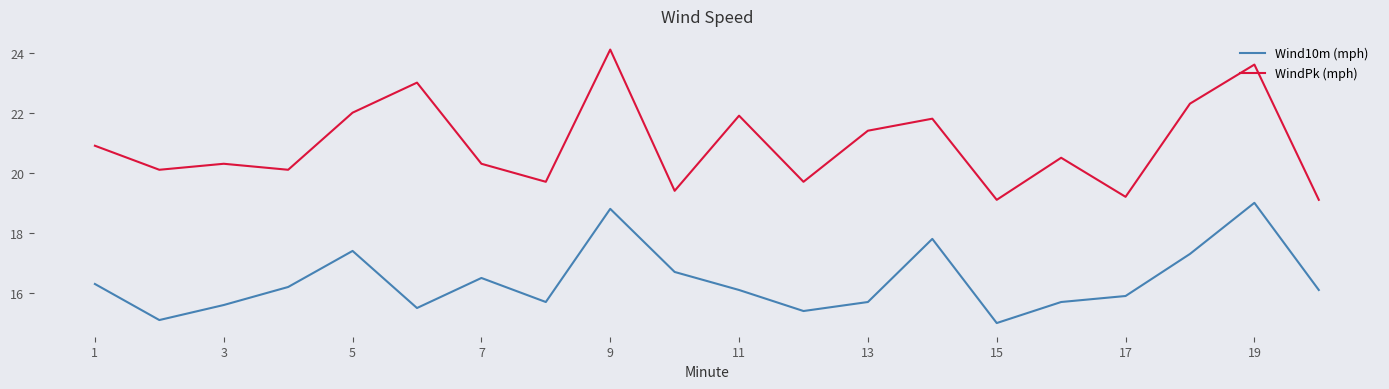

What is the sum of all WindPk (mph) values?

418.5